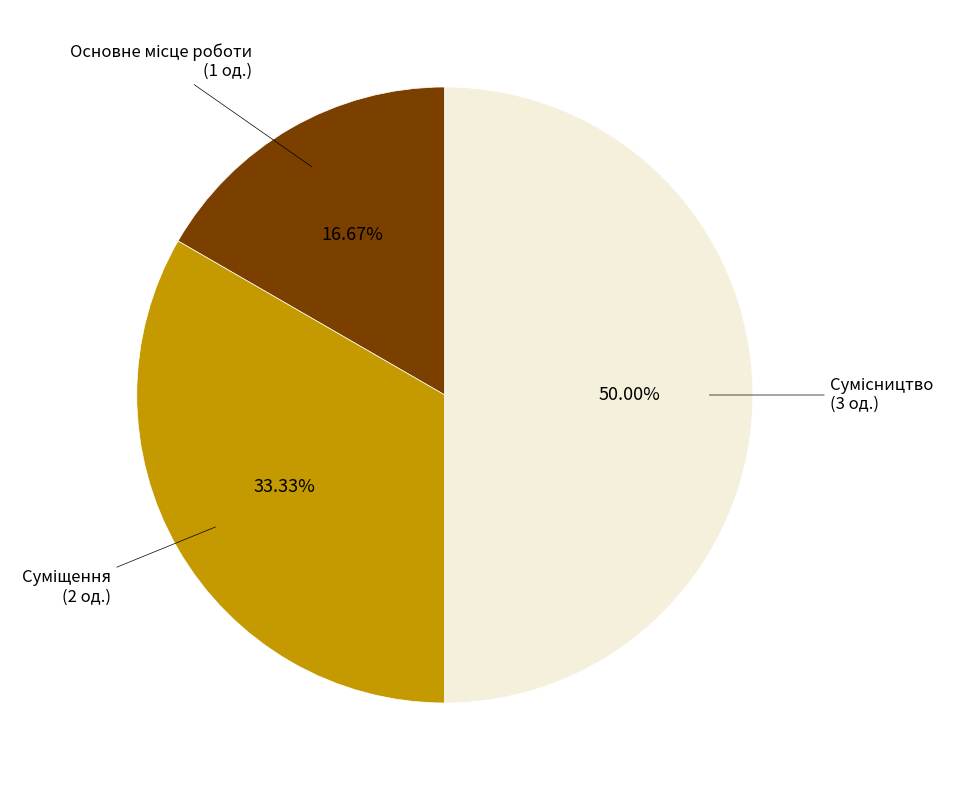

Rank the categories by value from lowest to highest.

Основне місце роботи, Суміщення, Сумісництво